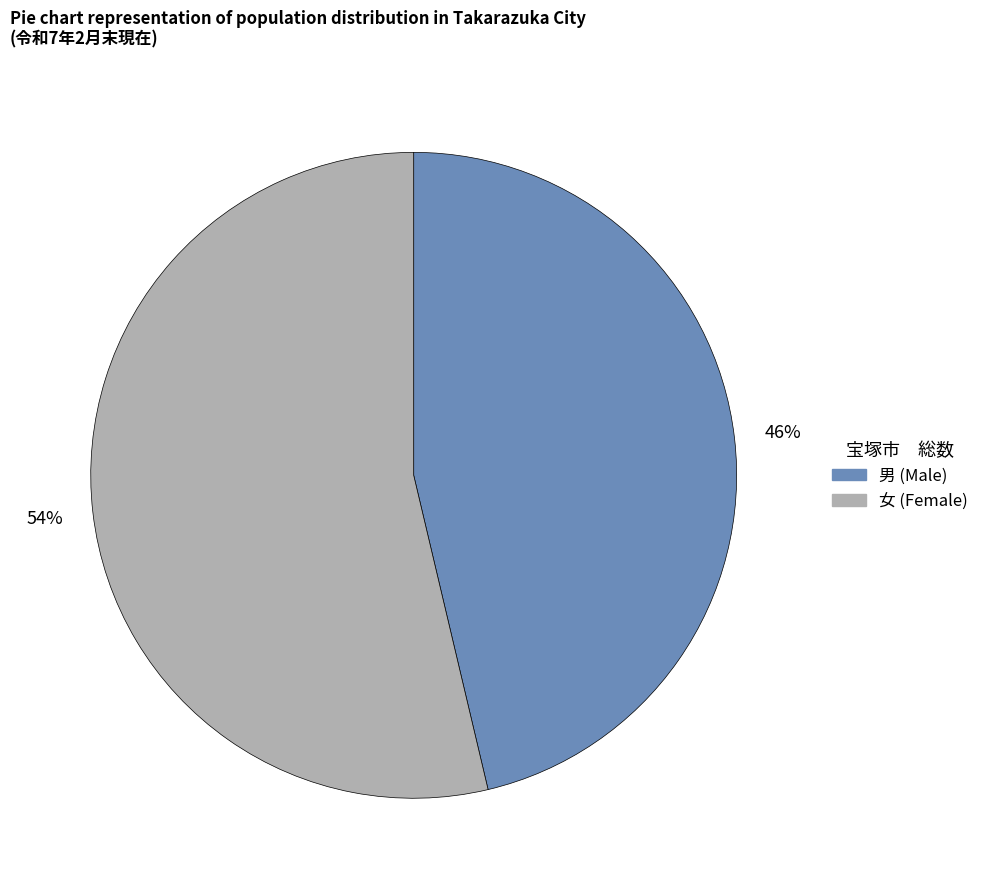

To the nearest percent, what is the average slice percentage?

50%